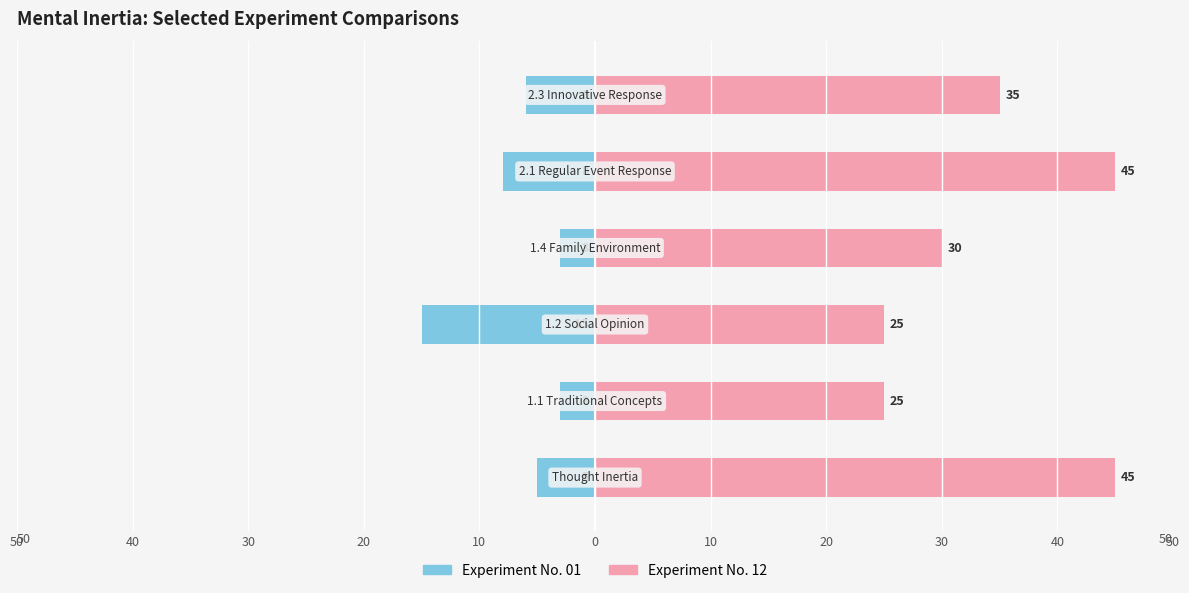

How many groups of bars are there?

6